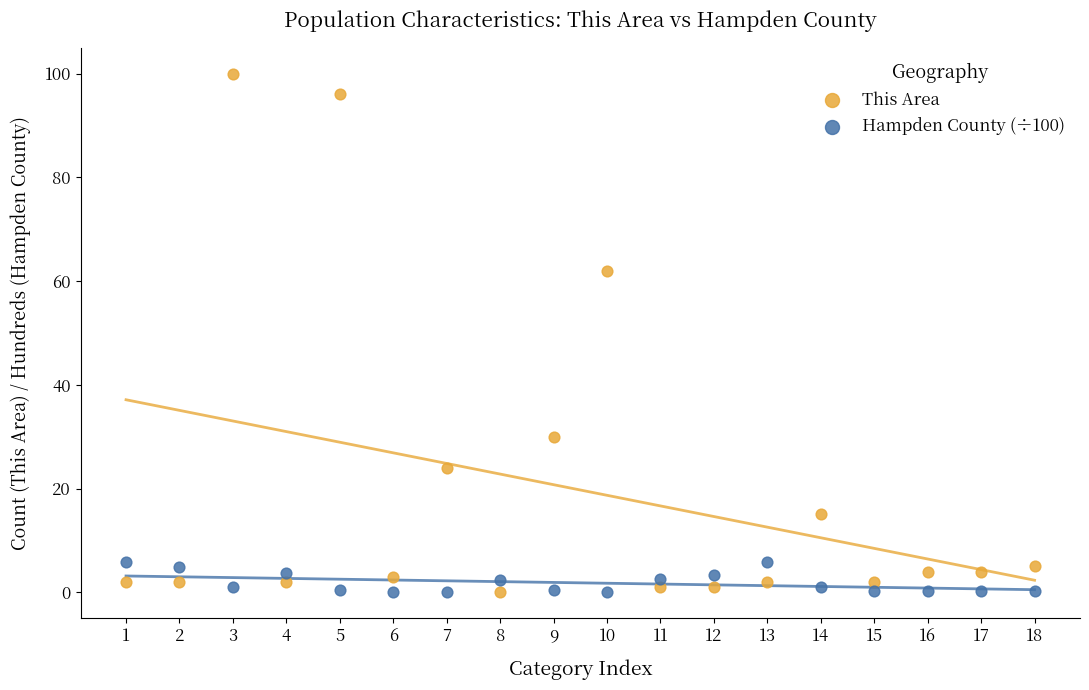

Across all data points, what is the range of X values (max minus min)?

17.0